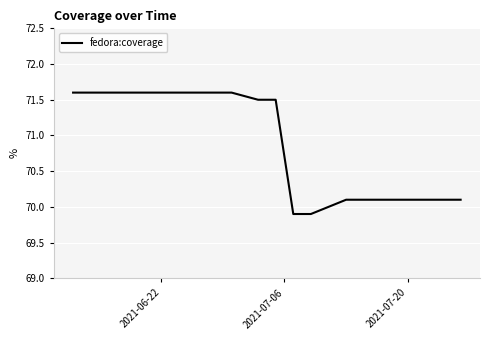

What is the maximum value shown in the chart?

71.6